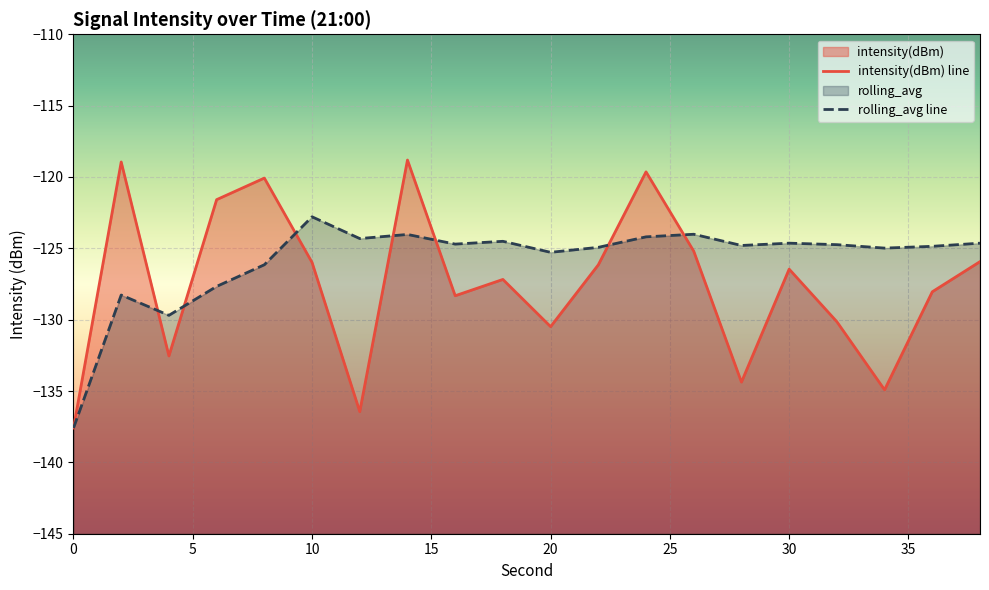

Reading left to right, what are all the values shown in this chart?

intensity(dBm): 0=-137.6	2=-118.9	4=-132.5	6=-121.6	8=-120.1	10=-126.0	12=-136.4	14=-118.8	16=-128.3	18=-127.2	20=-130.5	22=-126.2	24=-119.6	26=-125.2	28=-134.4	30=-126.5	32=-130.1	34=-134.9	36=-128.0	38=-125.9
rolling_avg: 0=-137.6	2=-128.3	4=-129.7	6=-127.7	8=-126.2	10=-122.8	12=-124.3	14=-124.0	16=-124.7	18=-124.5	20=-125.3	22=-124.9	24=-124.2	26=-124.0	28=-124.8	30=-124.6	32=-124.7	34=-125.0	36=-124.9	38=-124.6